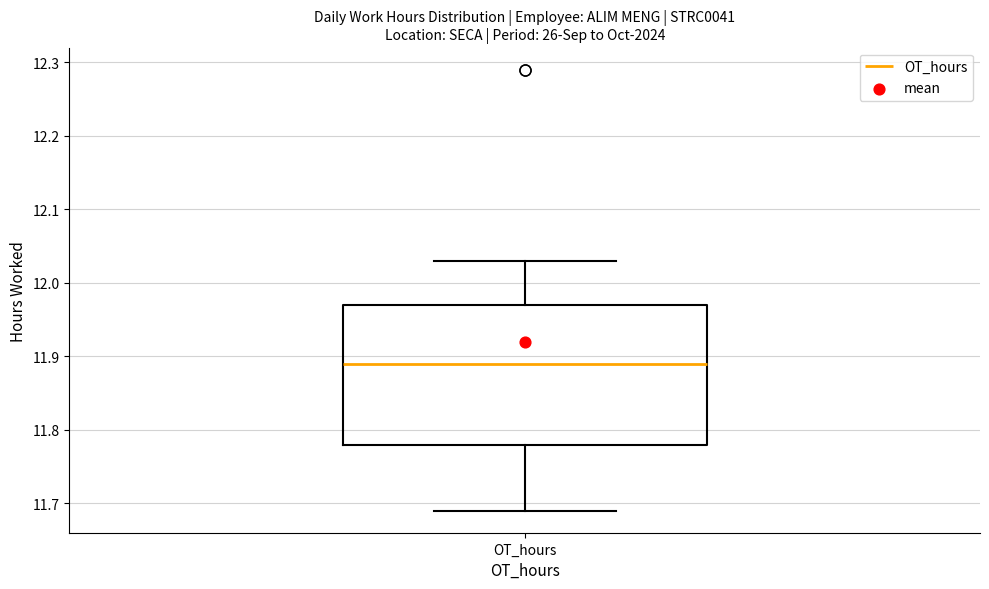

Where does the upper whisker of the box for OT_hours end on the y-axis? The values are not printed on the chart, so give them approximately, as read against the axis.

12.03